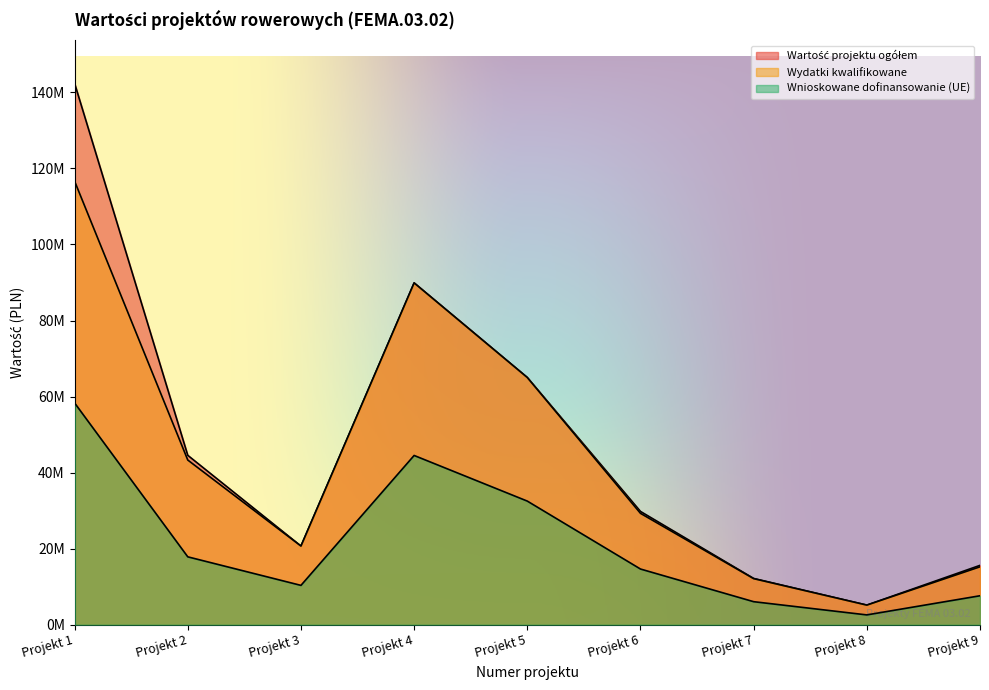

Reading right to left, extract all data points from this chart.

Wartość projektu ogółem: Projekt 9=15607319.0	Projekt 8=5155545.0	Projekt 7=12169100.7	Projekt 6=29792224.5	Projekt 5=65014940.6	Projekt 4=89890000.0	Projekt 3=20688107.8	Projekt 2=44549645.7	Projekt 1=142377129.0
Wydatki kwalifikowane: Projekt 9=15225640.5	Projekt 8=5155545.0	Projekt 7=12108830.7	Projekt 6=29288438.4	Projekt 5=65014940.6	Projekt 4=89890000.0	Projekt 3=20688107.8	Projekt 2=43305661.9	Projekt 1=116640145.3
Wnioskowane dofinansowanie (UE): Projekt 9=7612820.3	Projekt 8=2577772.5	Projekt 7=6054415.3	Projekt 6=14644219.2	Projekt 5=32507470.3	Projekt 4=44508900.0	Projekt 3=10344053.9	Projekt 2=17849396.8	Projekt 1=58320072.5